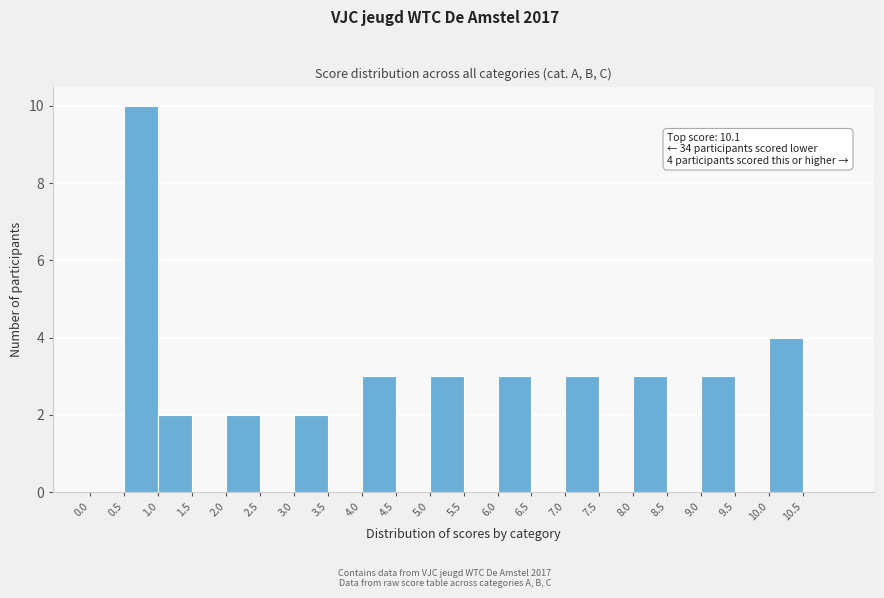

Over which range of the x-axis is the bar tallest?

0.5 to 1.0